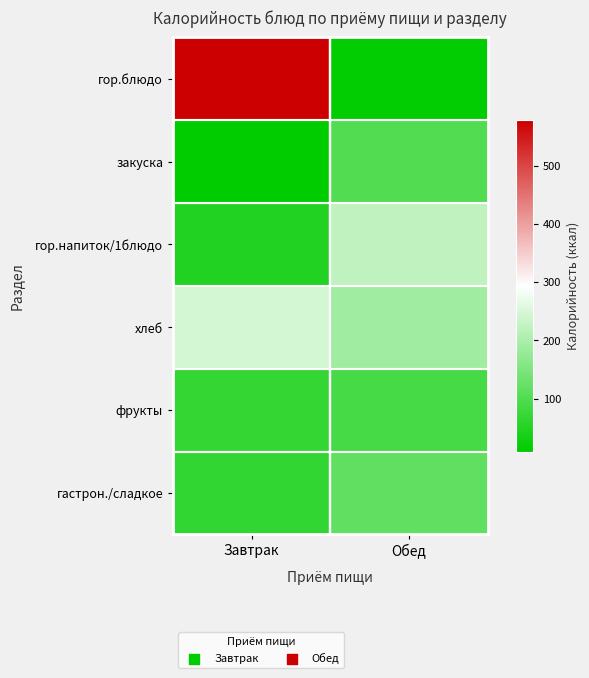

At how many categories does at least one series exceed 318?

1